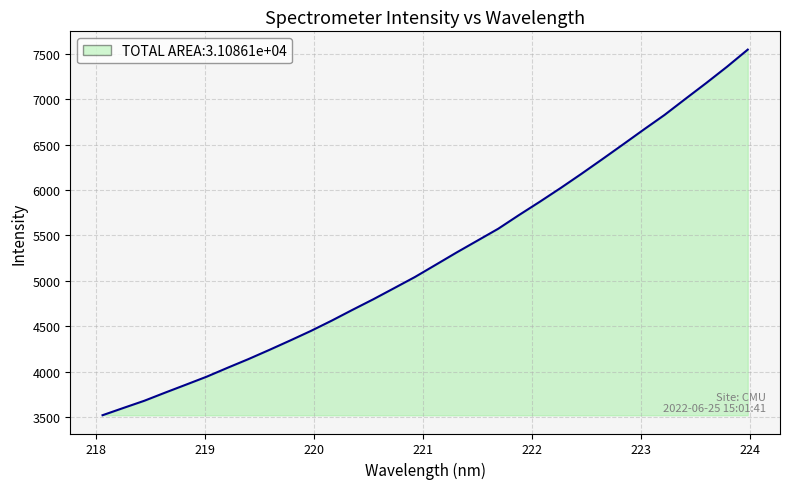

What is the smallest value displayed?

3522.6